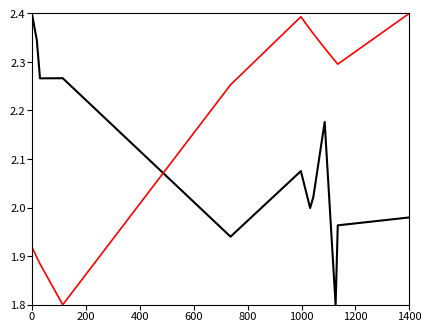

What is the smallest value displayed?

1.8